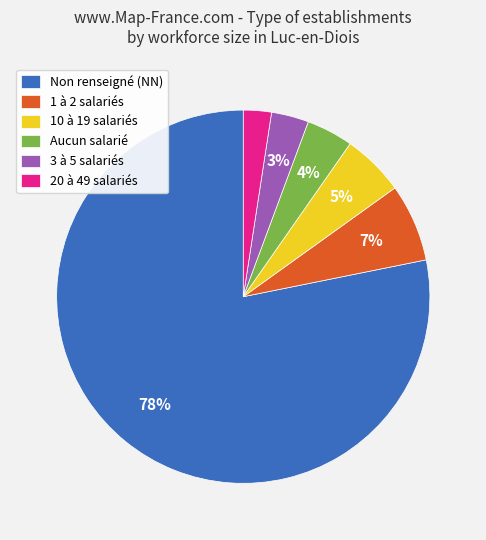

Which slice is the smallest?

20 à 49 salariés